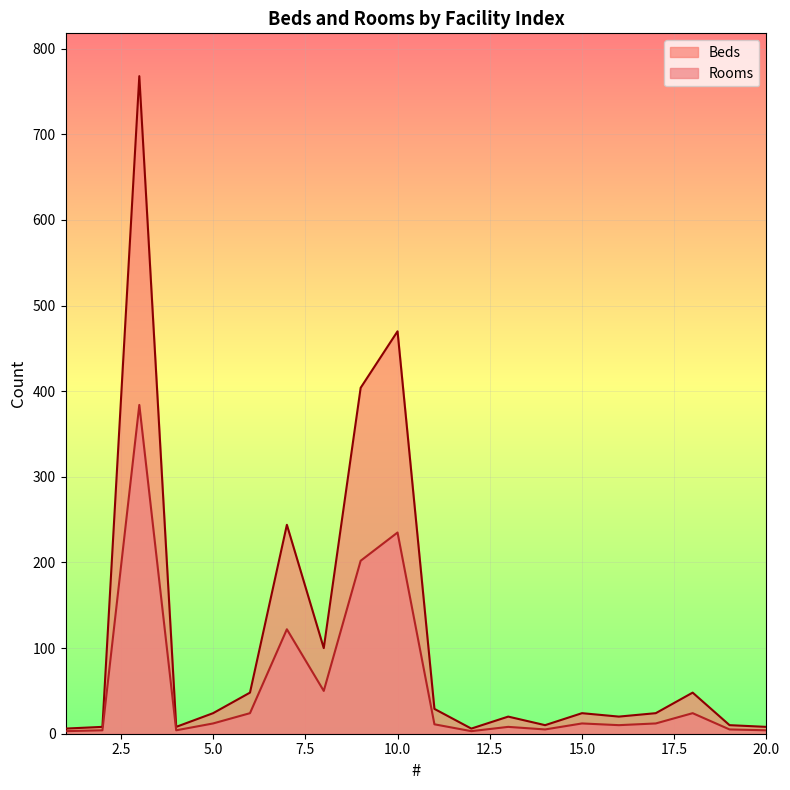

True or false: Beds has more than 1 points higher than both neighbors.

True